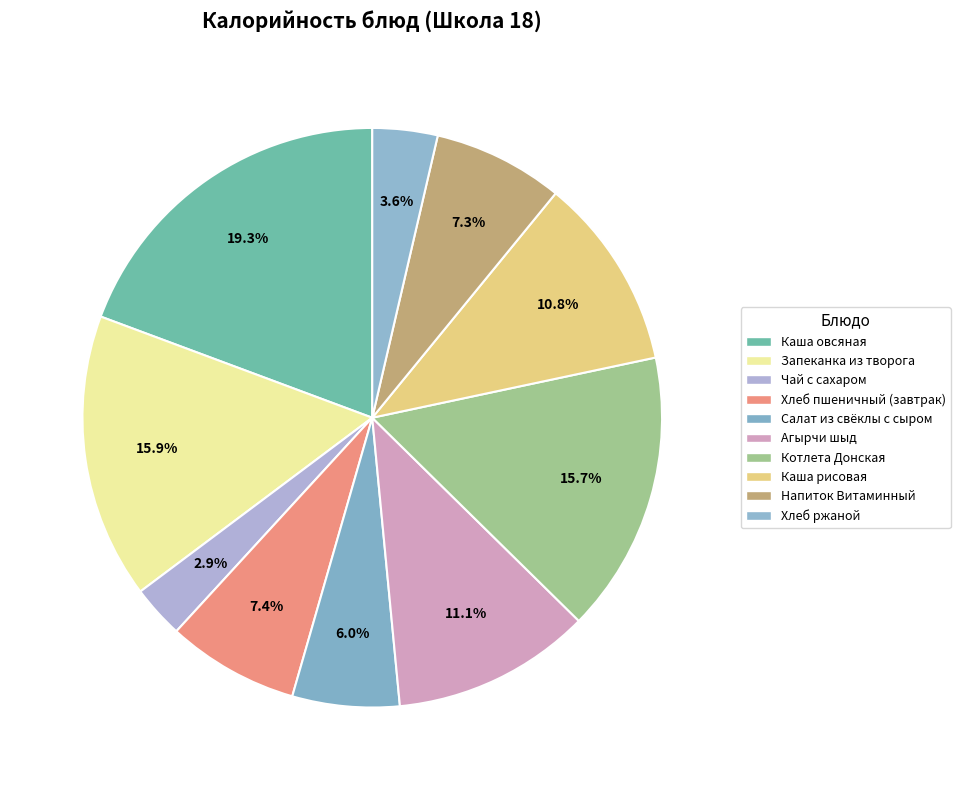

How many slices are in this pie chart?

10